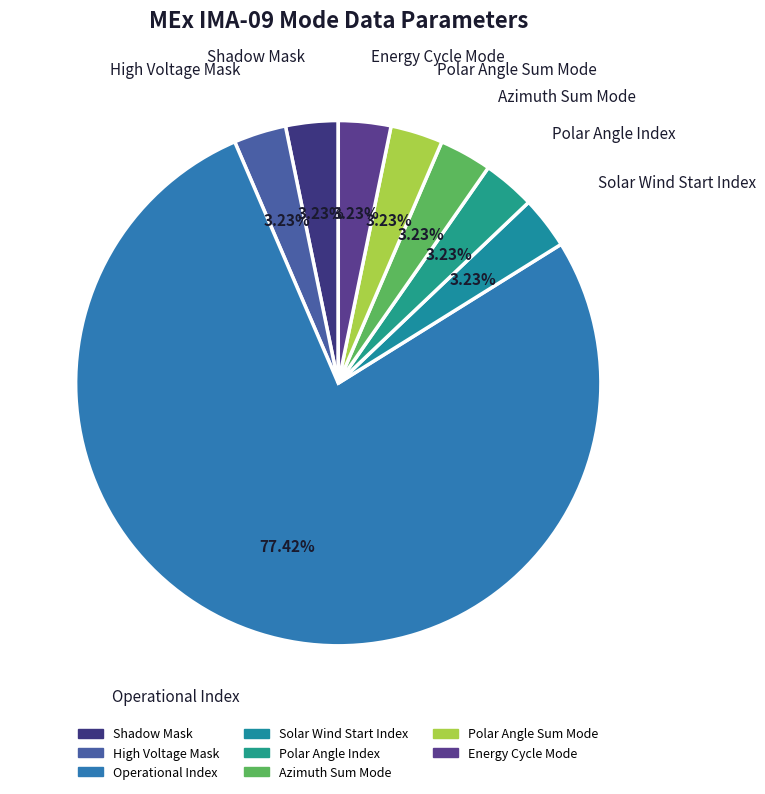

Do High Voltage Mask and Polar Angle Index together represent more than half of the pie?

No